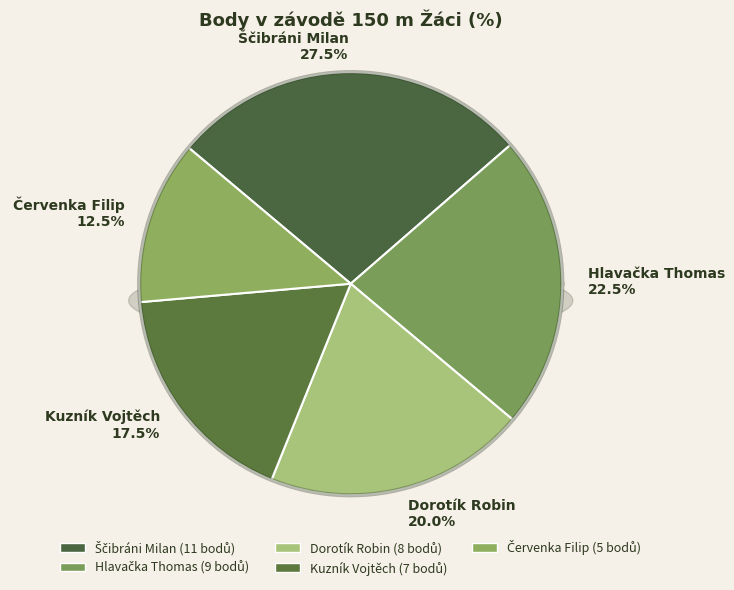

What is the ratio of the value at Červenka Filip to the value at Dorotík Robin?

0.6